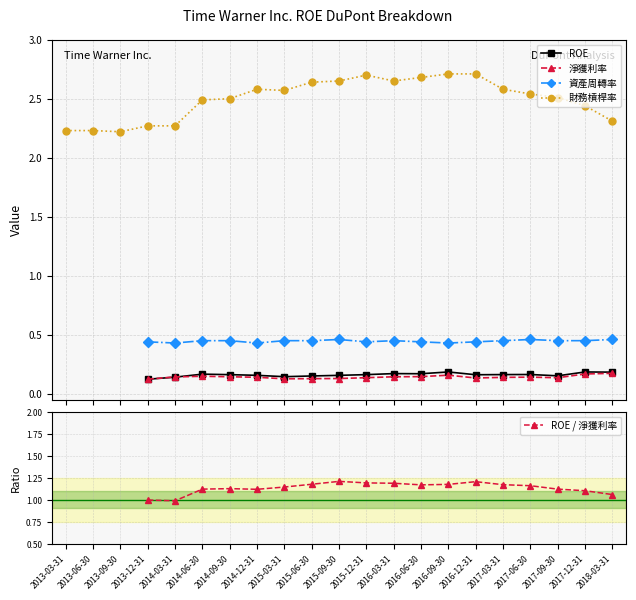

Between 2014-06-30 and 2013-12-31, which is larger?

2014-06-30